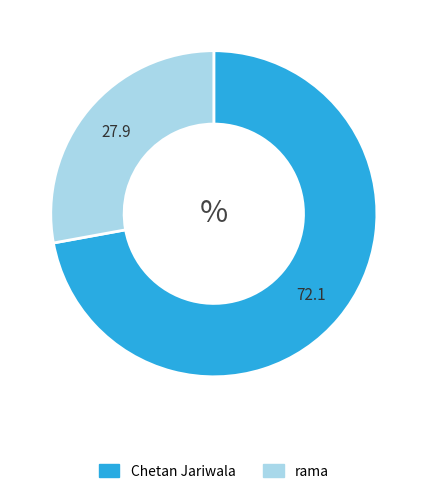

Is the sum of Chetan Jariwala and rama greater than half?

Yes